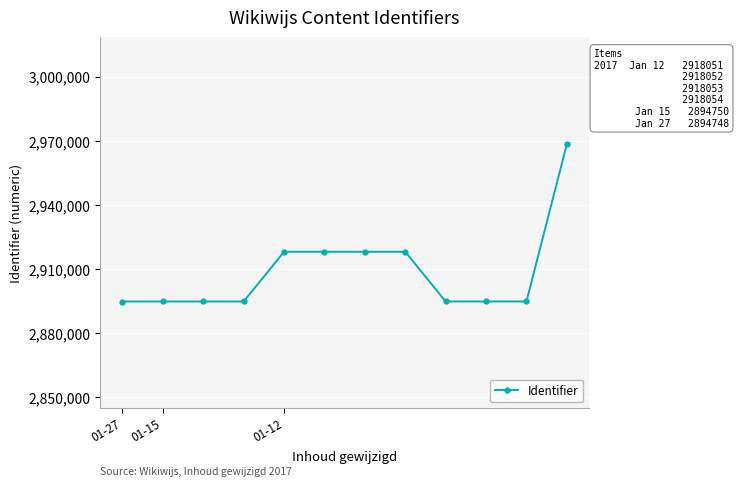

What is the greatest value displayed?

2968453